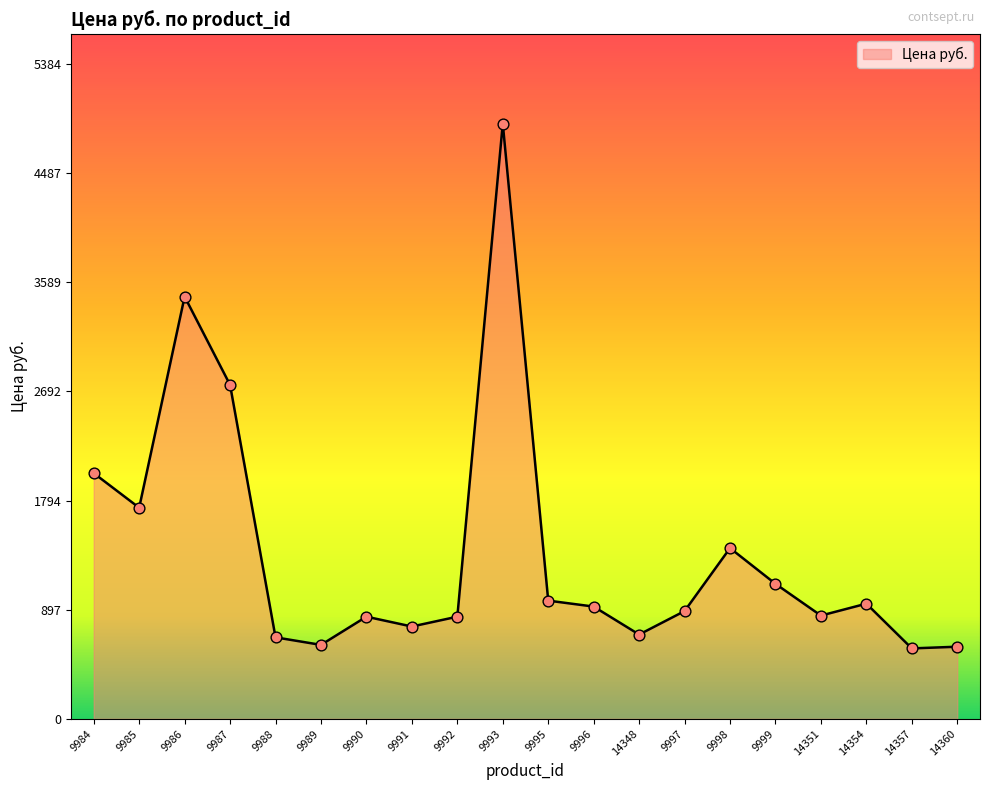

What is the change in value from 9985 to 9989?

-1128